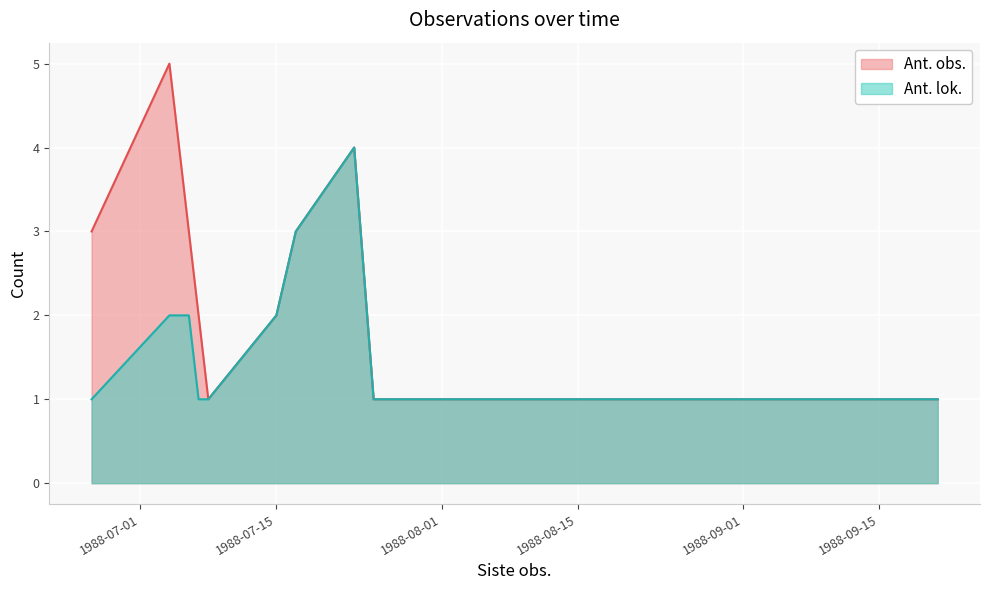

What is the sum of all Ant. obs. values?

26